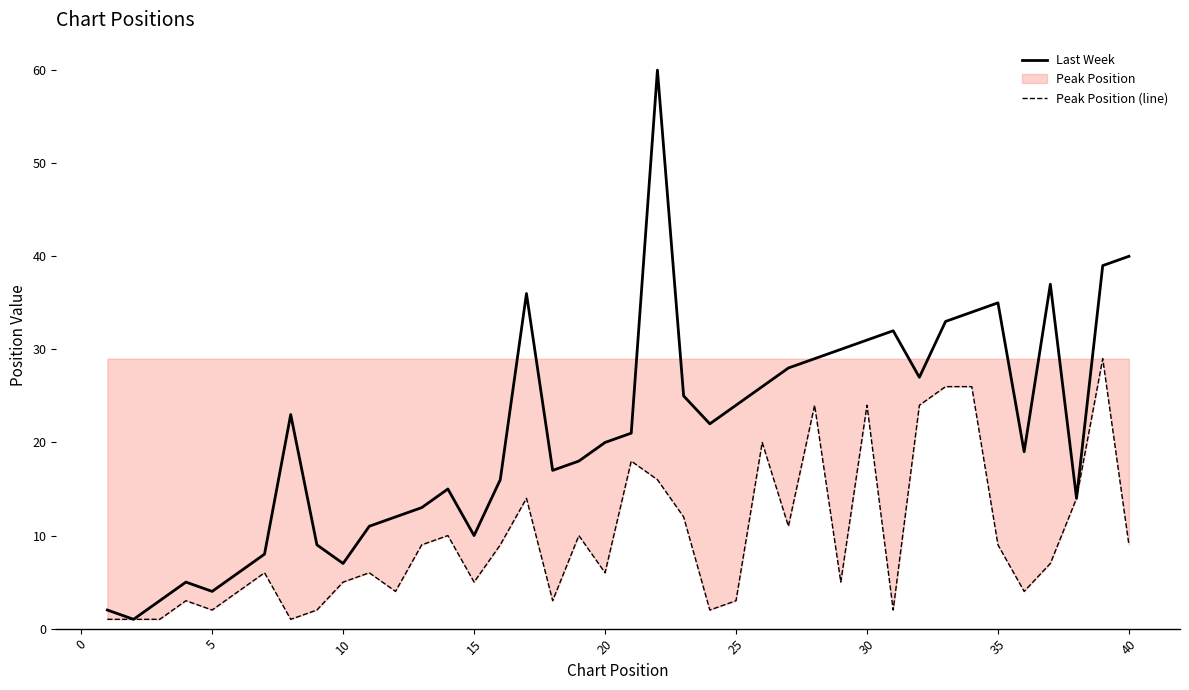

What is the maximum value for Last Week?

60